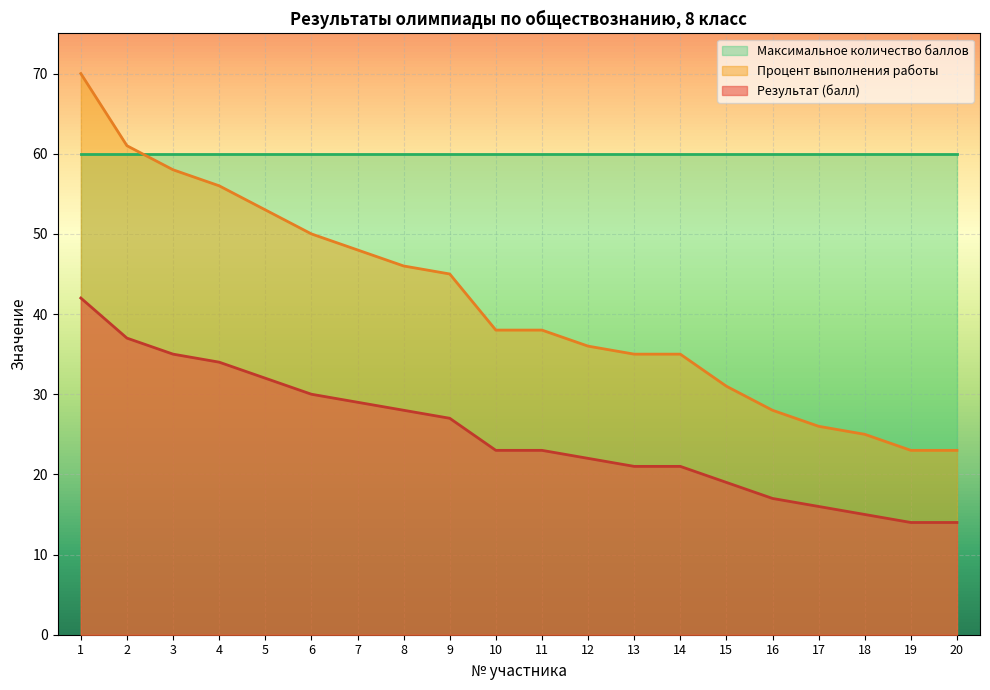

Which series changed the most between 10 and 13?

Процент выполнения работы